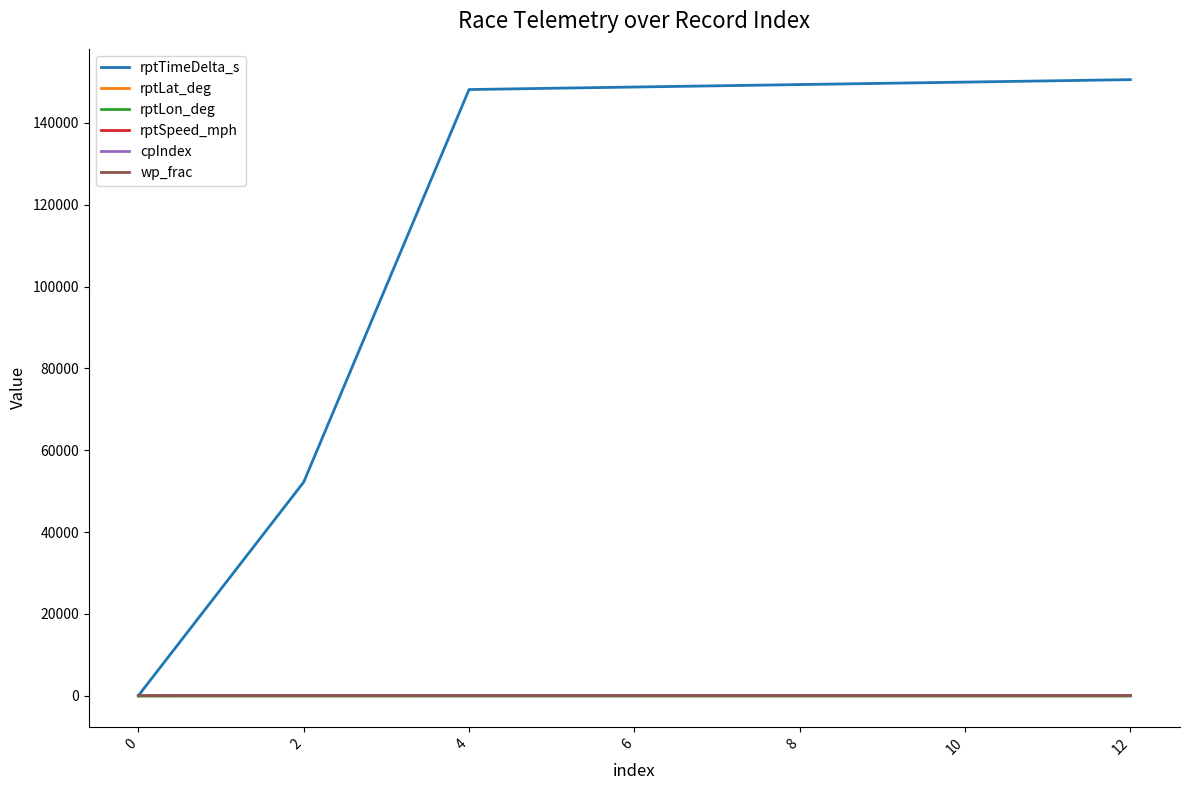

What is the difference between the rptLon_deg values at 6 and 2?

2.4